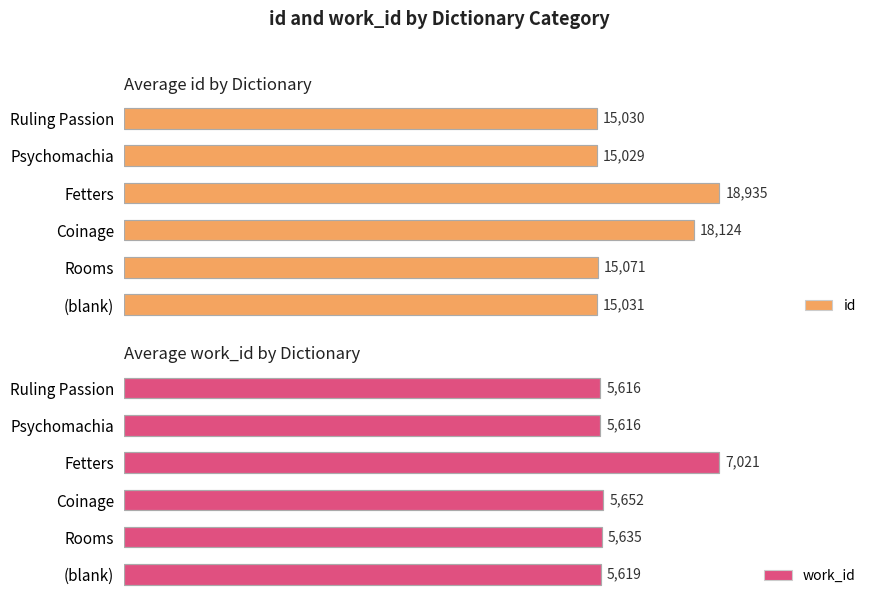

How many series are shown in this chart?

2